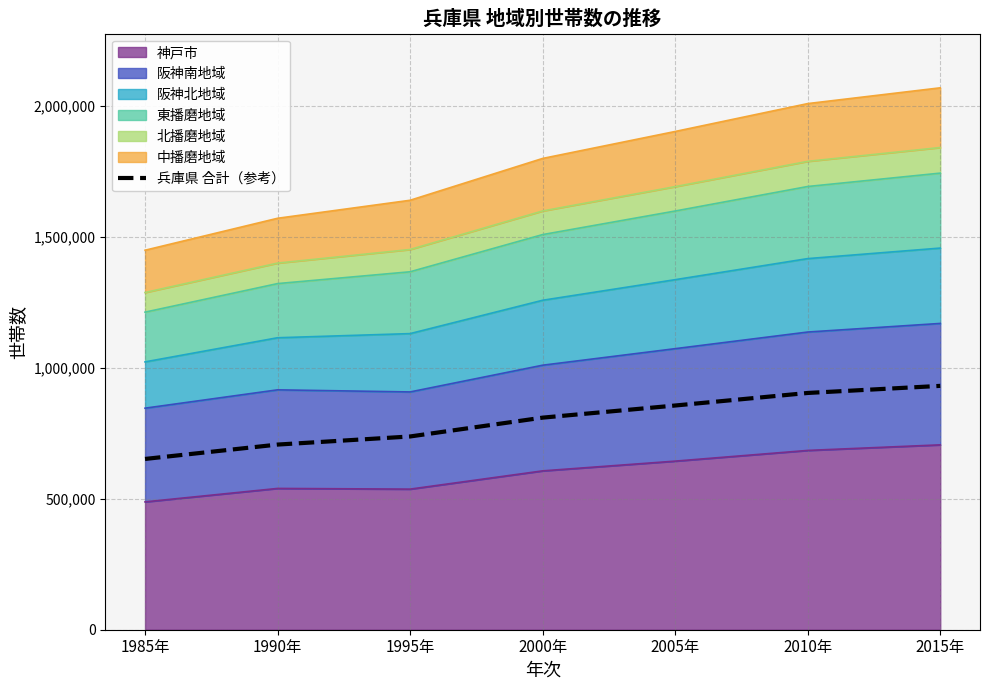

What is the change in value from 1985年 to 1990年?

+54859.9